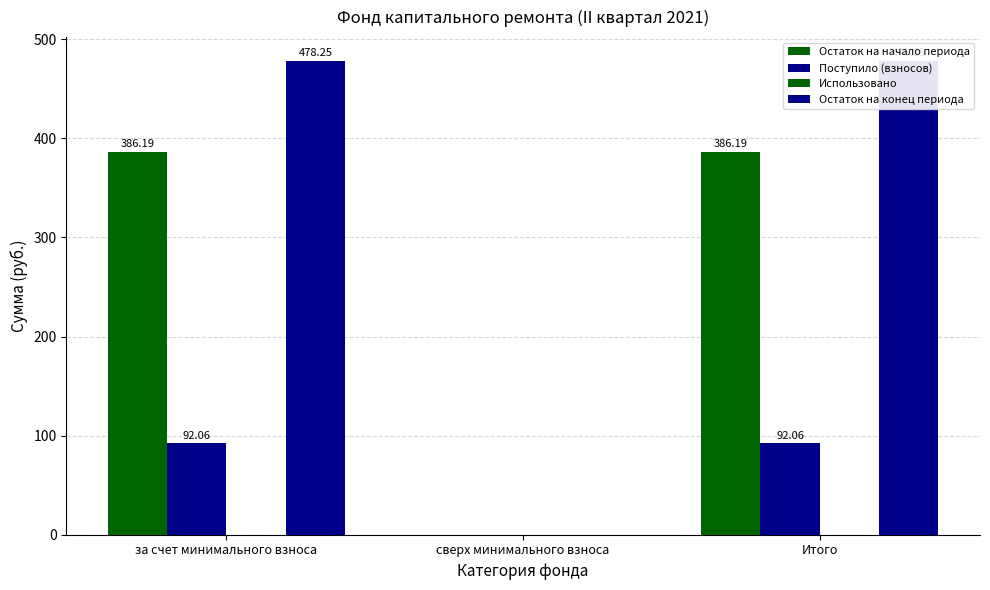

The value of Остаток на конец периода at Итого is 478.2. True or false?

True